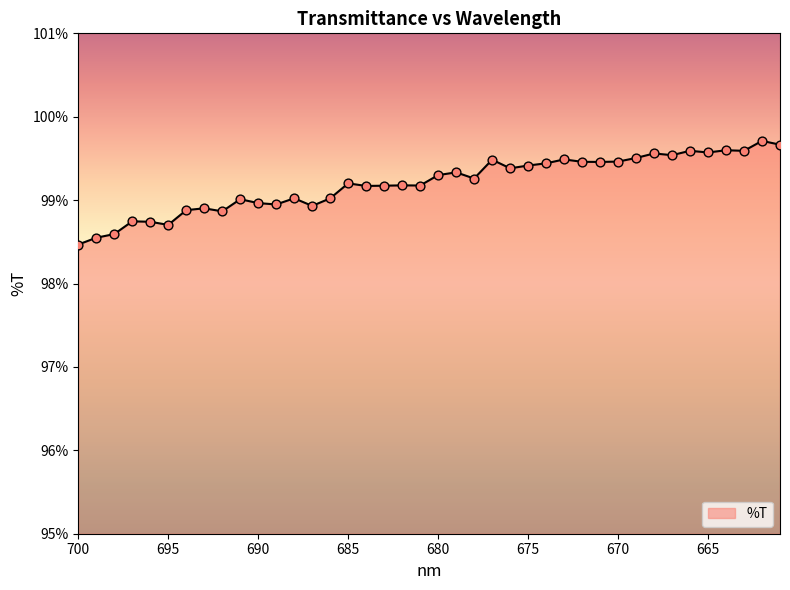

What is the change in value from 684 to 676?

+0.2